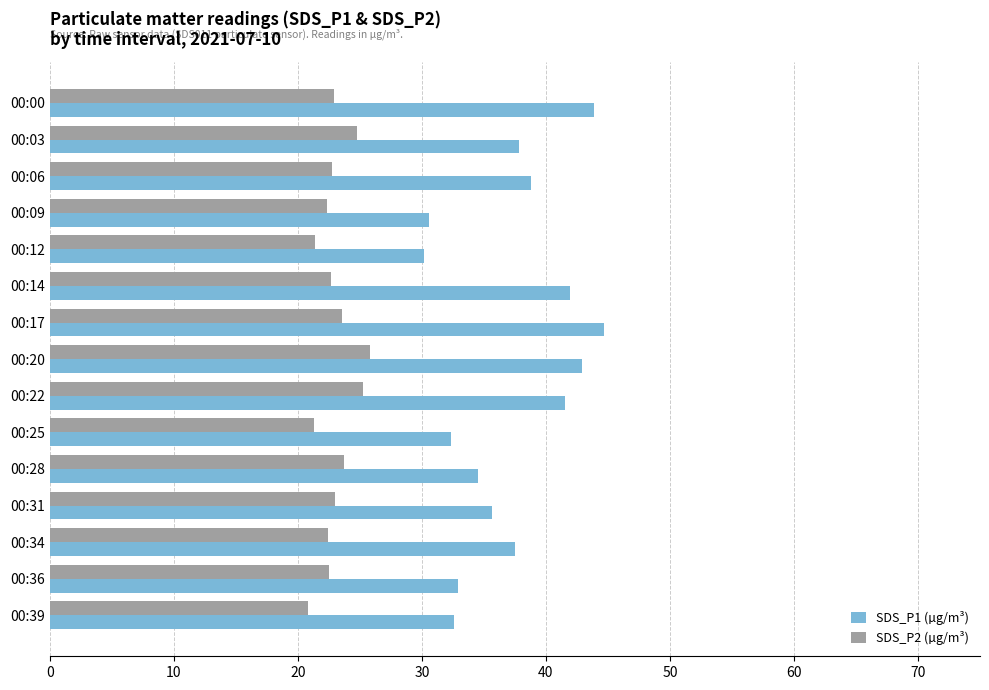

List the series in order of their peak value, highest first.

SDS_P1 (µg/m³), SDS_P2 (µg/m³)